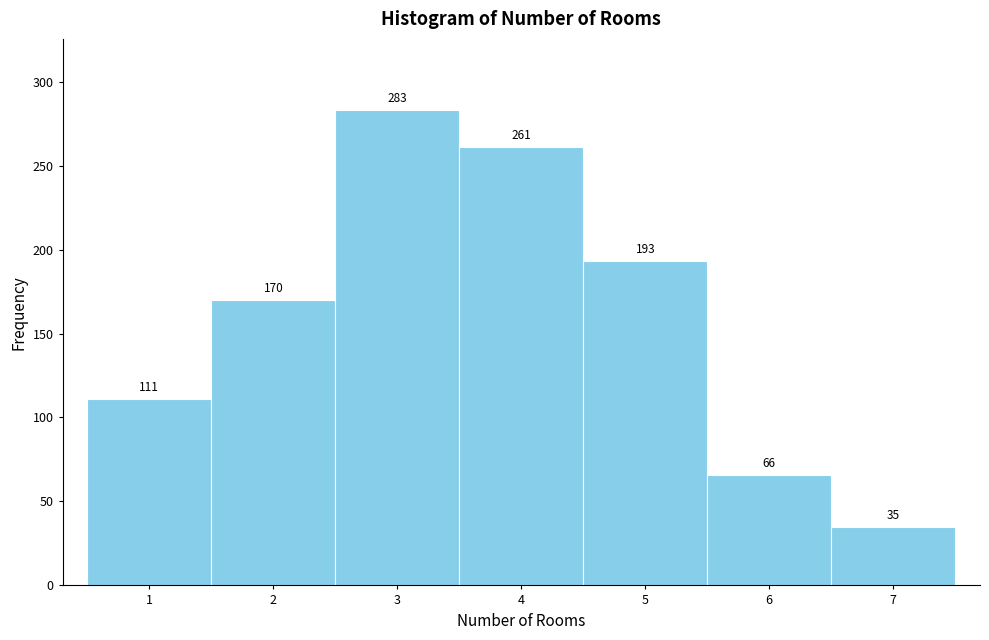

Reading left to right, list every bar in this chart as the range it spans on the x-axis followed by its height.

0.5 to 1.5: 111
1.5 to 2.5: 170
2.5 to 3.5: 283
3.5 to 4.5: 261
4.5 to 5.5: 193
5.5 to 6.5: 66
6.5 to 7.5: 35